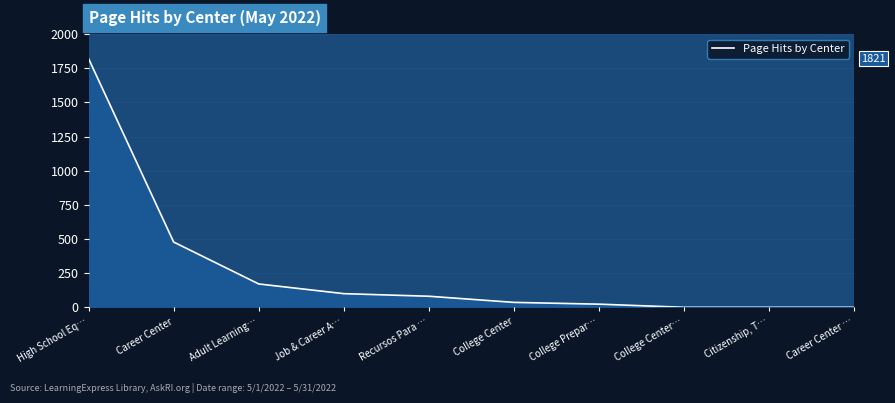

What is the sum of all values?

2710